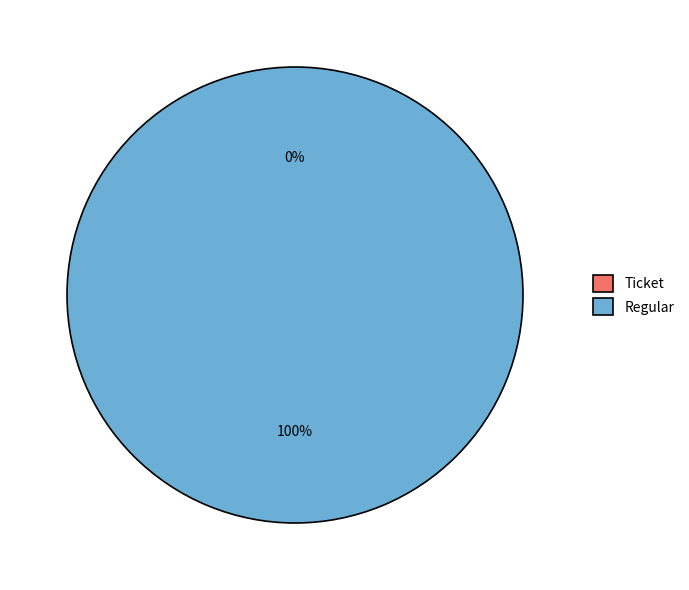

Does Ticket account for over 50% of the chart?

No